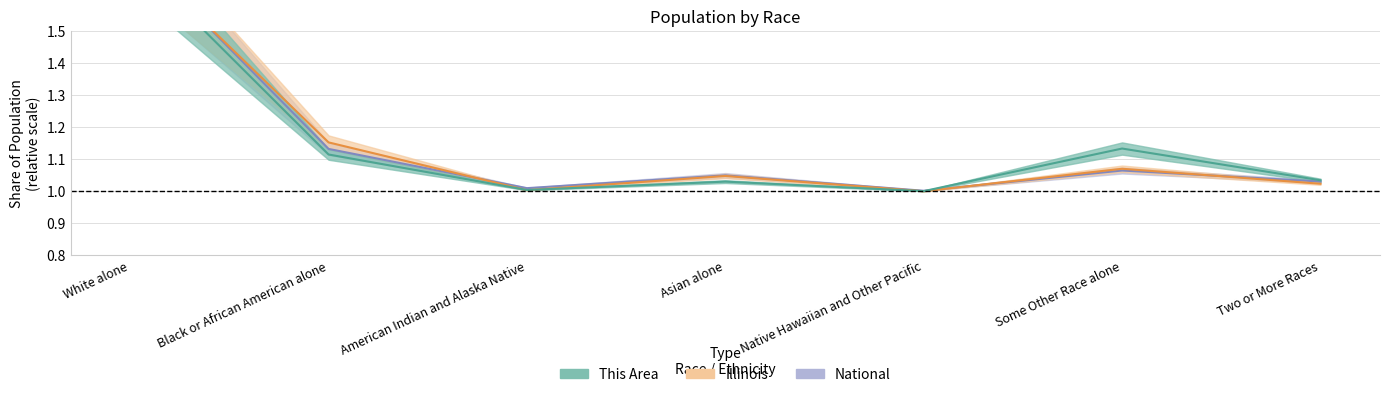

List the labels in order of Illinois value, smallest first.

Native Hawaiian and Other Pacific, American Indian and Alaska Native, Two or More Races, Asian alone, Some Other Race alone, Black or African American alone, White alone